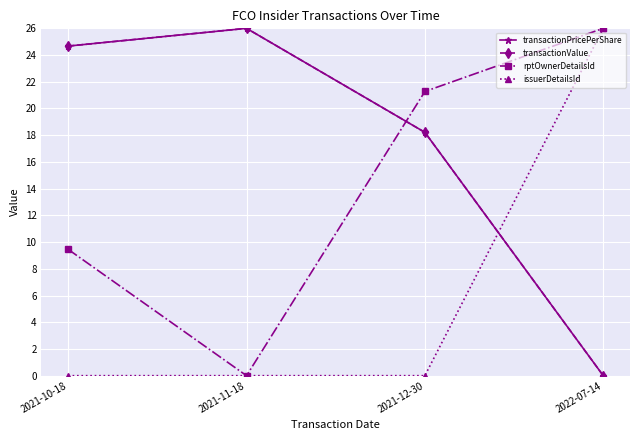

At which category does rptOwnerDetailsId reach its first local valley?

2021-11-18